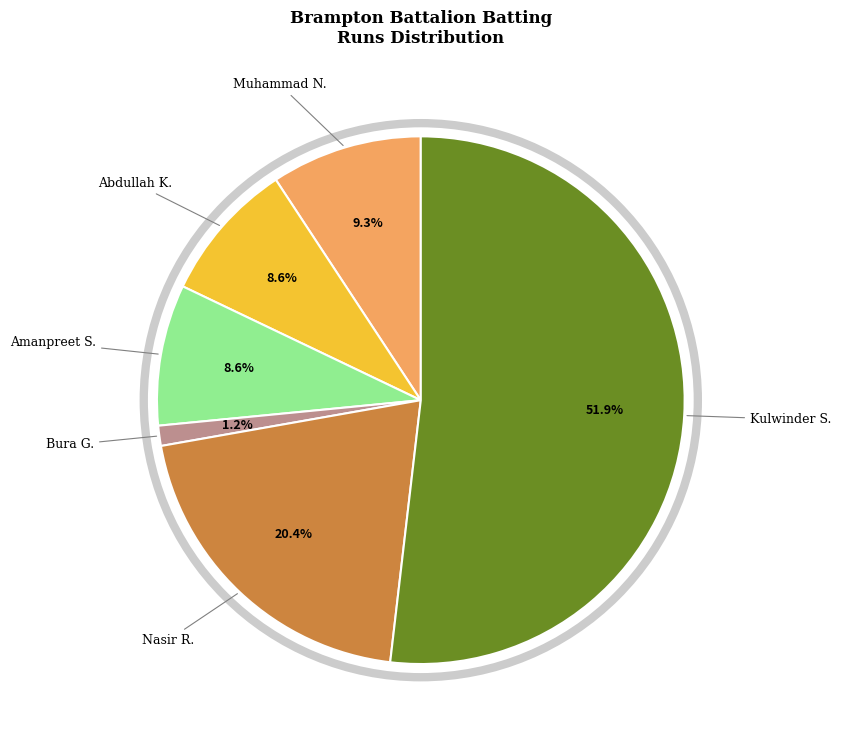

Is there any slice that represents more than half of the pie?

Yes